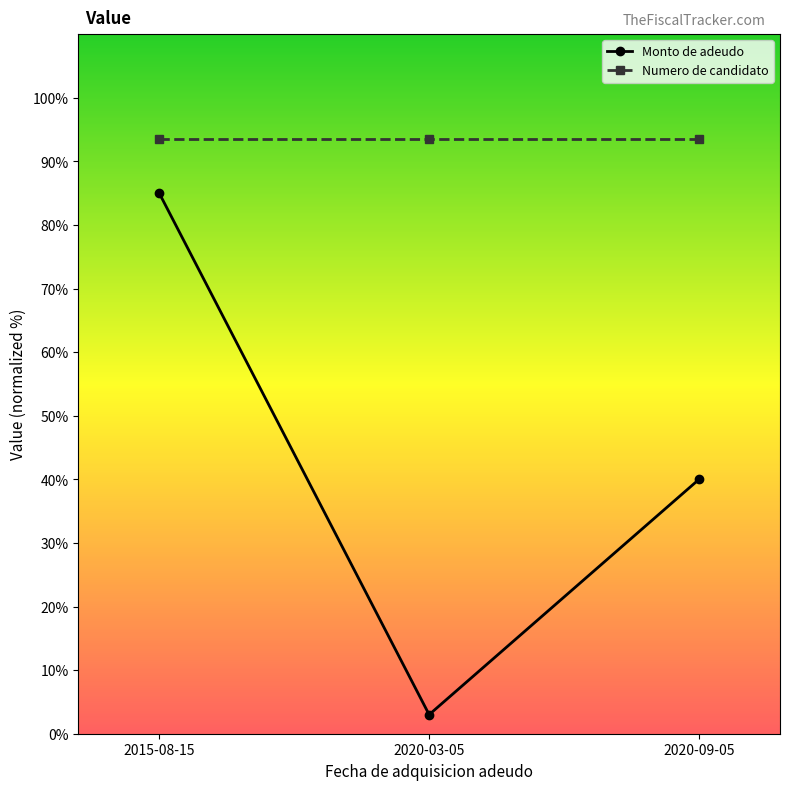

Which series has the largest total across all categories?

Numero de candidato